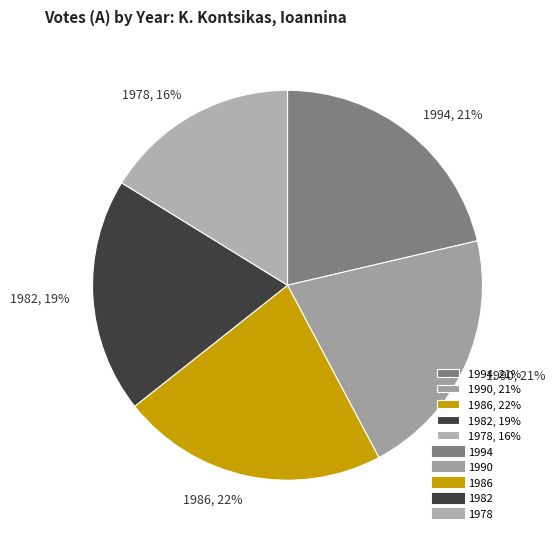

Is the sum of 1986 and 1978 greater than half?

No